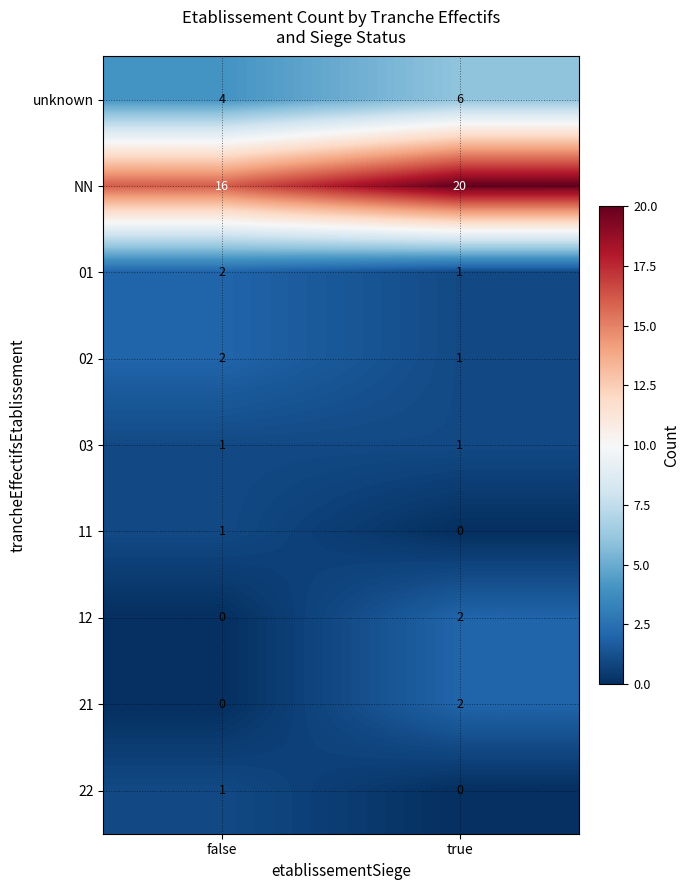

Which label corresponds to the largest value in the chart?

true